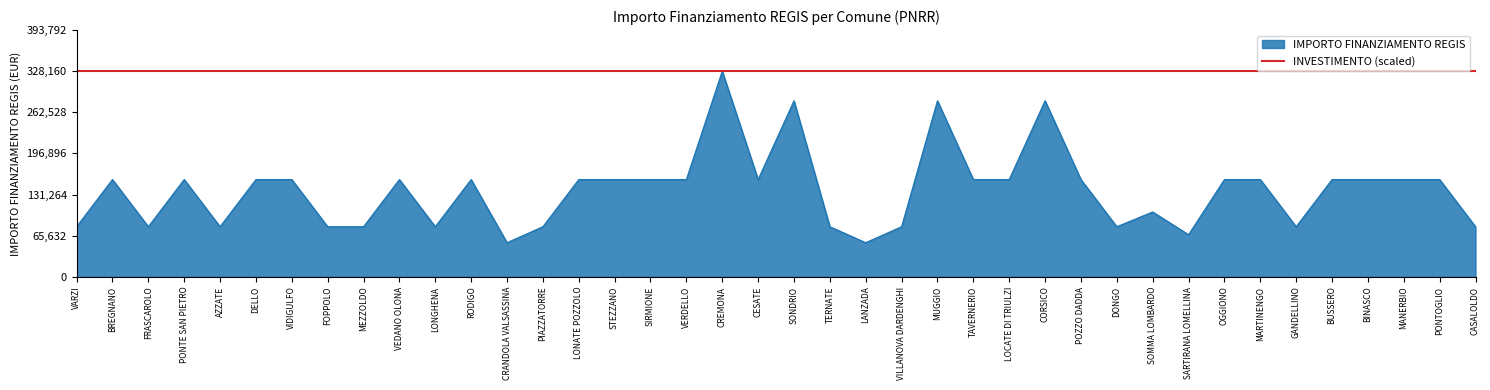

True or false: the data has more than 1 interior local peaks.

True